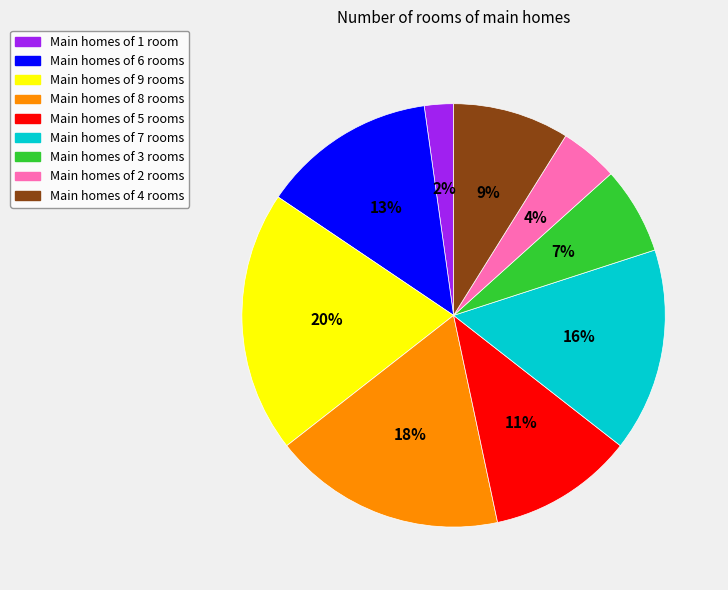

Is there a majority slice in this chart?

No